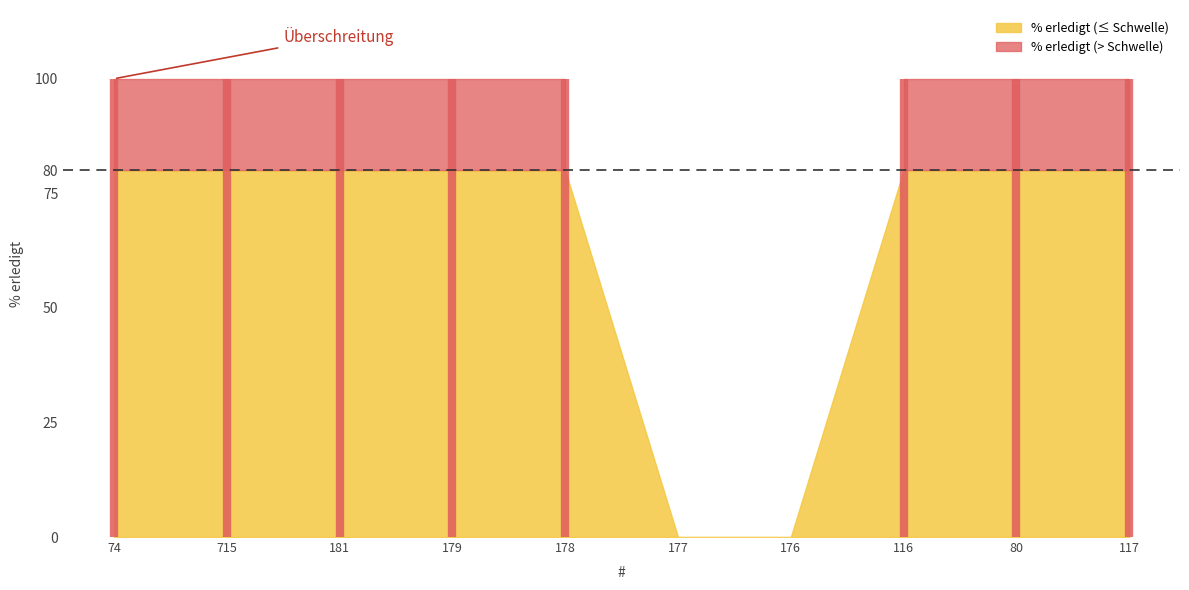

How many categories are shown in the chart?

10